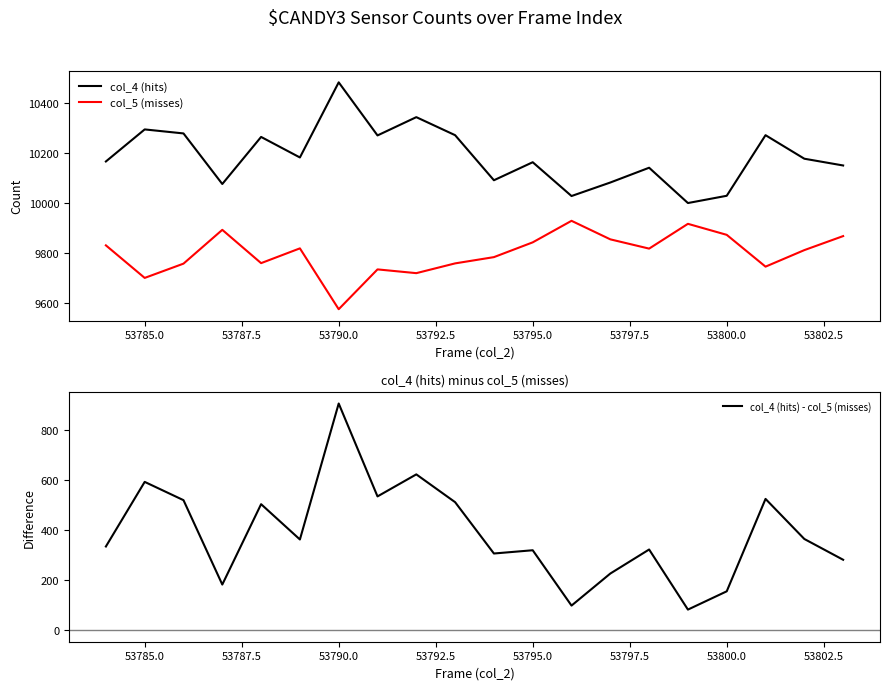

Is it true that col_5 (misses) equals 4259 at 53795.0?

False